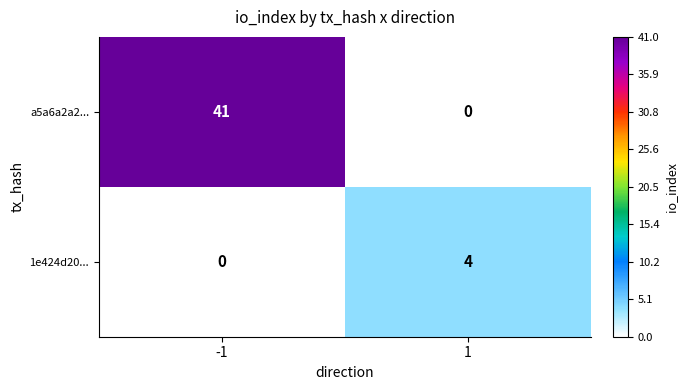

How many data points in 1e424d20... are less than 4?

1